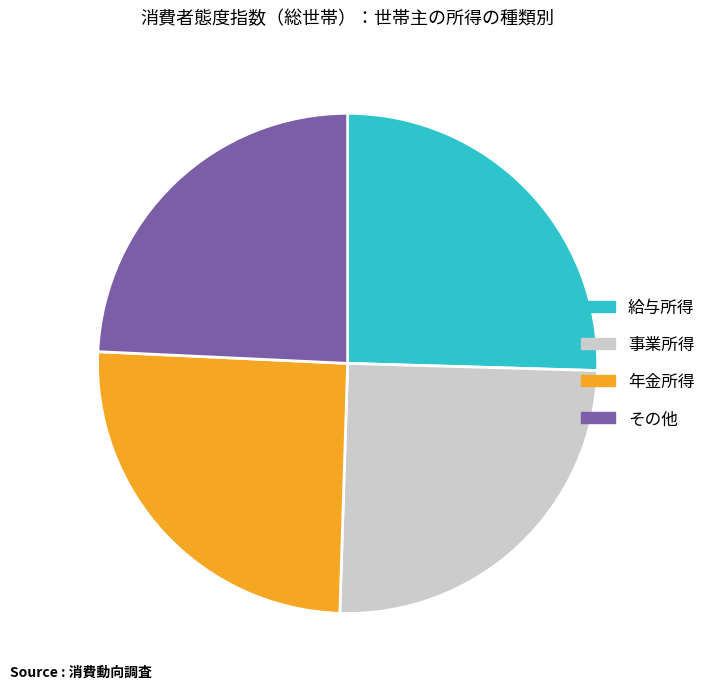

The 給与所得 slice represents 20% of the pie. True or false?

False